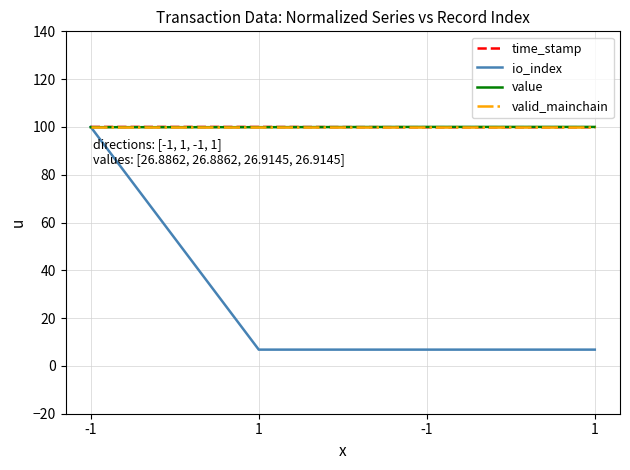

Is it true that valid_mainchain equals 100.0 at 1?

True